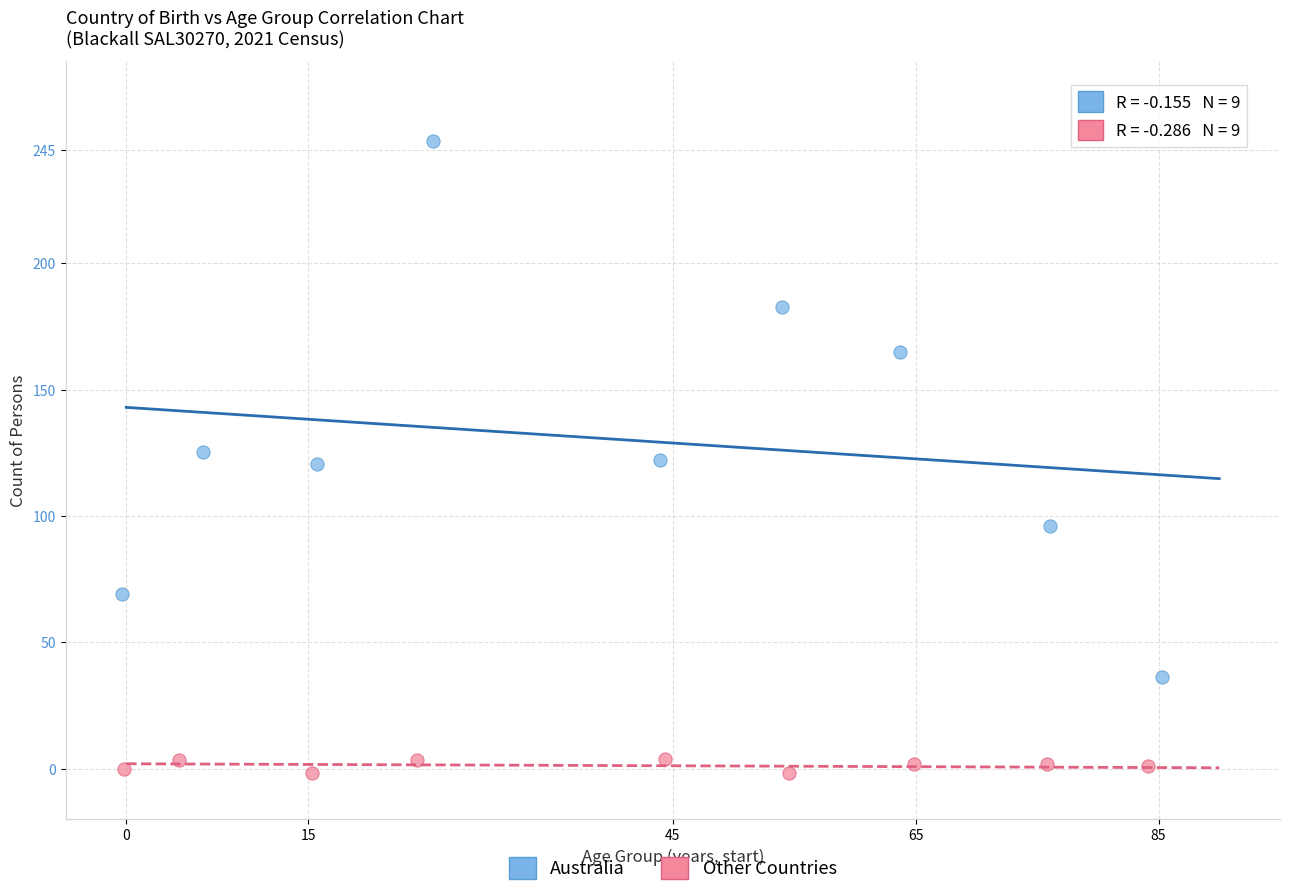

What are all the series names shown in the legend?

Australia, Other Countries